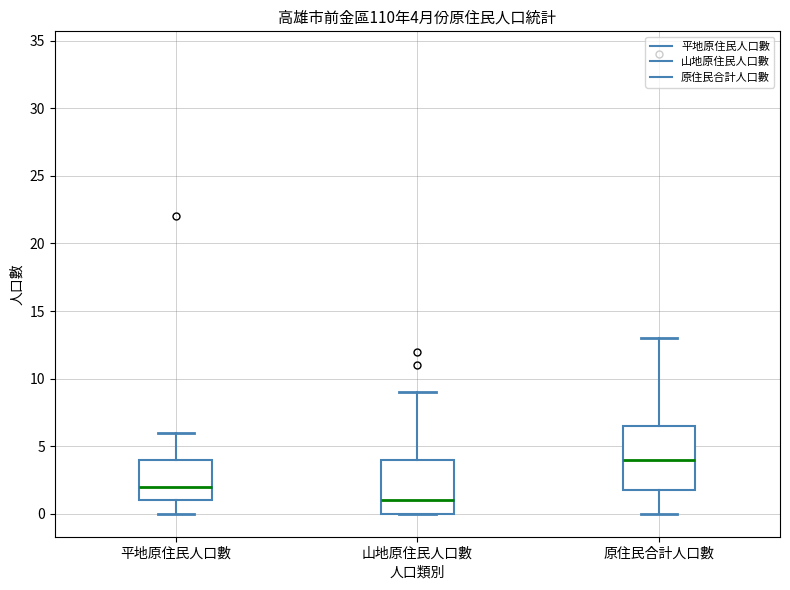

Which box is the tallest, from its lower edge to its upper edge?

原住民合計人口數